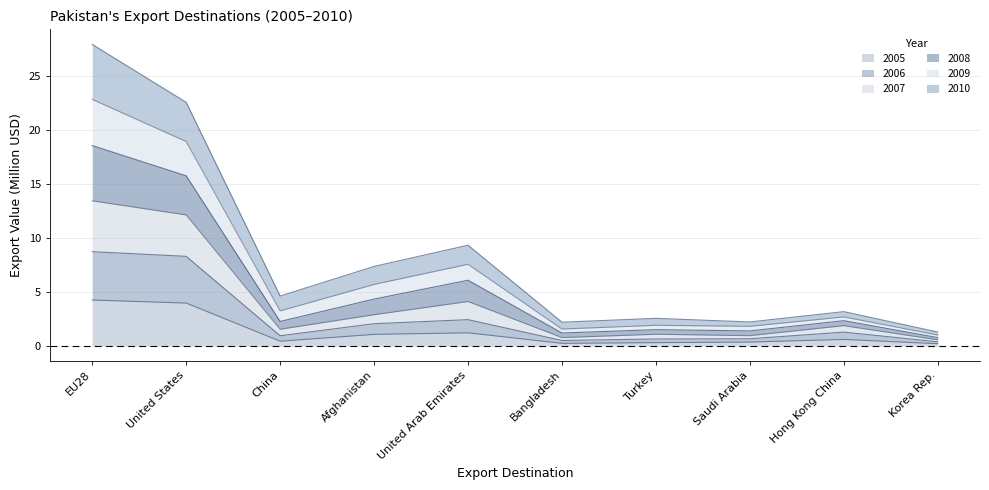

Where is the first local minimum for 2006?

China